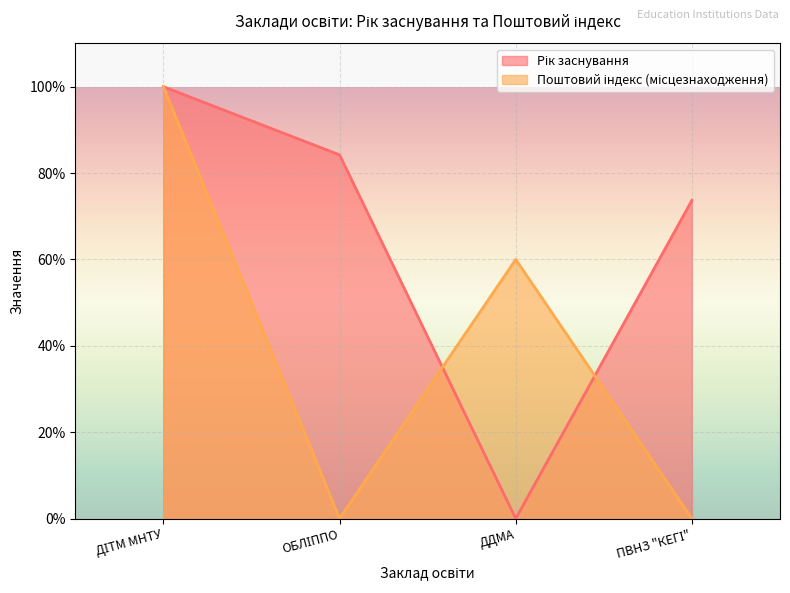

What position from the right is ДДМА?

2